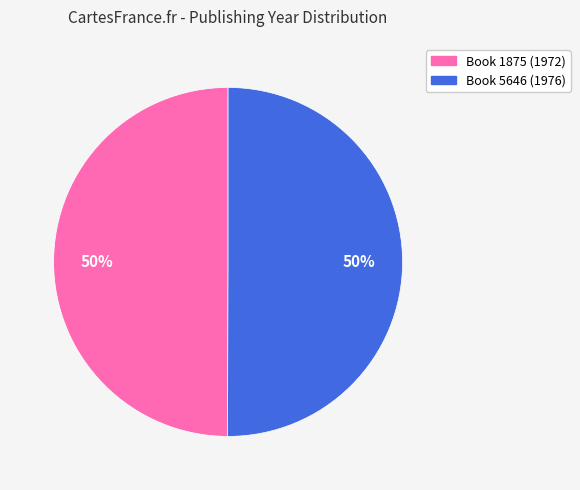

To the nearest percent, what is the average slice percentage?

50%